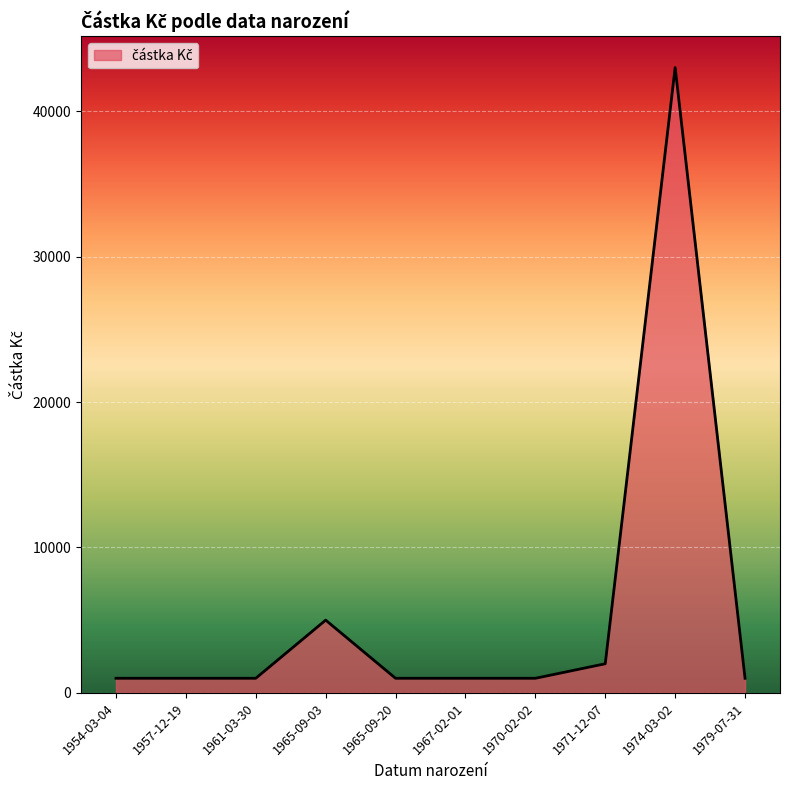

What is the difference between the second highest and minimum values?

4000